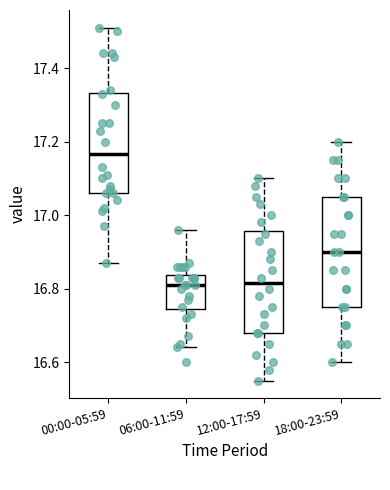

Reading left to right, read every box against the y-axis: the position of its median line, the range the box covers, and the ends of its whiskers. The values are not printed on the chart, so give them approximately, as read against the axis.

00:00-05:59: median 17.16, box 17.06 to 17.34, whiskers 16.88 to 17.52
06:00-11:59: median 16.82, box 16.74 to 16.84, whiskers 16.64 to 16.96
12:00-17:59: median 16.82, box 16.68 to 16.96, whiskers 16.56 to 17.10
18:00-23:59: median 16.90, box 16.76 to 17.06, whiskers 16.60 to 17.20